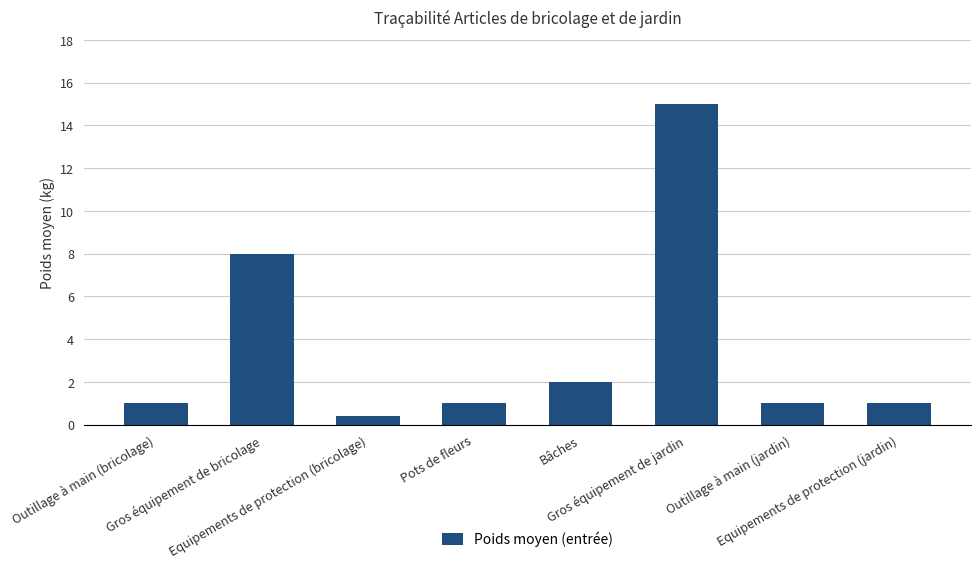

Reading right to left, transcribe all the data shown in this chart.

Equipements de protection (jardin)=1.0	Outillage à main (jardin)=1.0	Gros équipement de jardin=15.0	Bâches=2.0	Pots de fleurs=1.0	Equipements de protection (bricolage)=0.4	Gros équipement de bricolage=8.0	Outillage à main (bricolage)=1.0